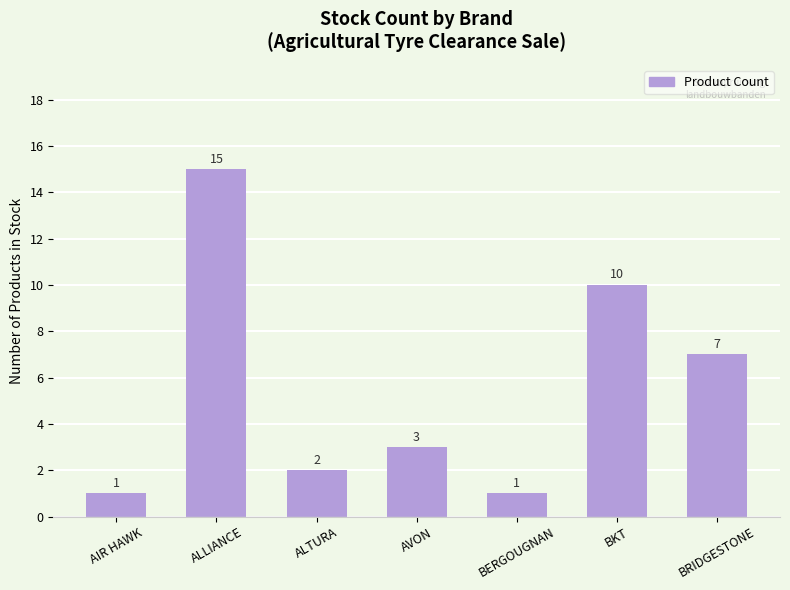

What is the sum of all values?

39